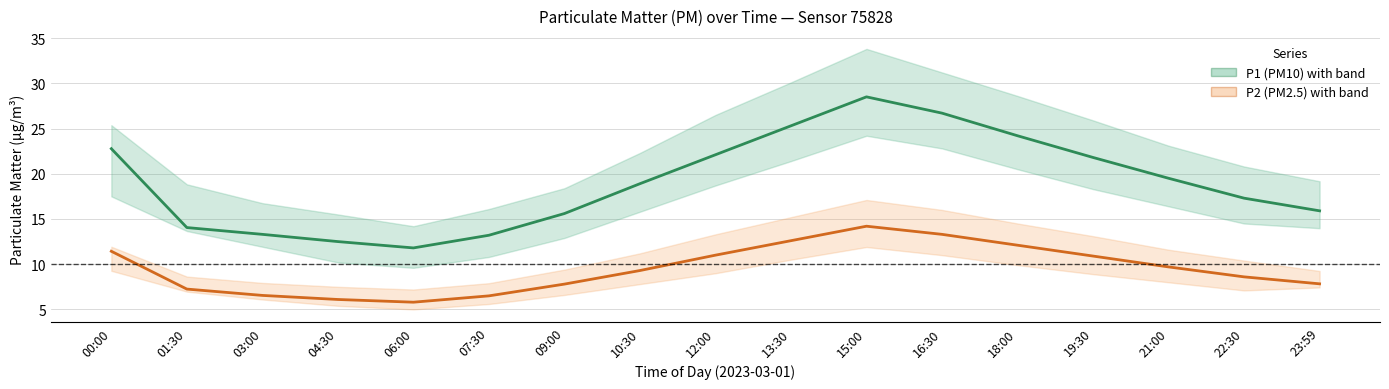

True or false: P1 (PM10) has a value of 20.2 at 01:30.

False